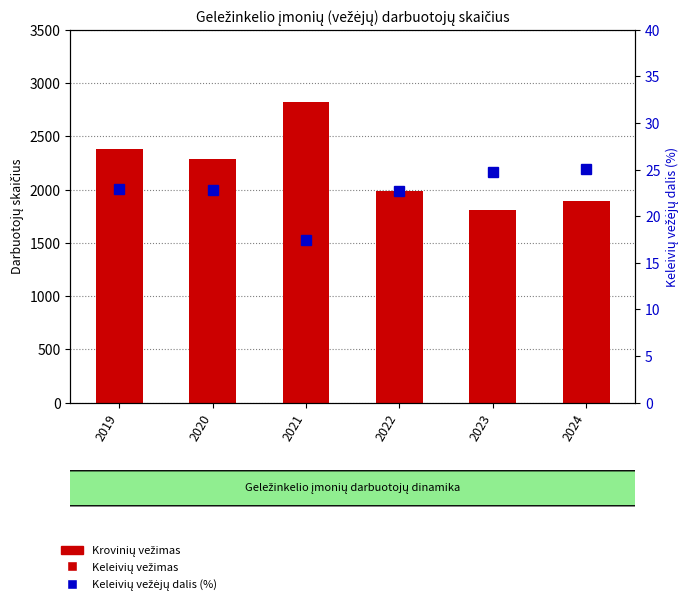

Rank the series by their maximum value, from highest to lowest.

Krovinių vežimas, Keleivių vežimas, Keleivių vežėjų dalis (%)